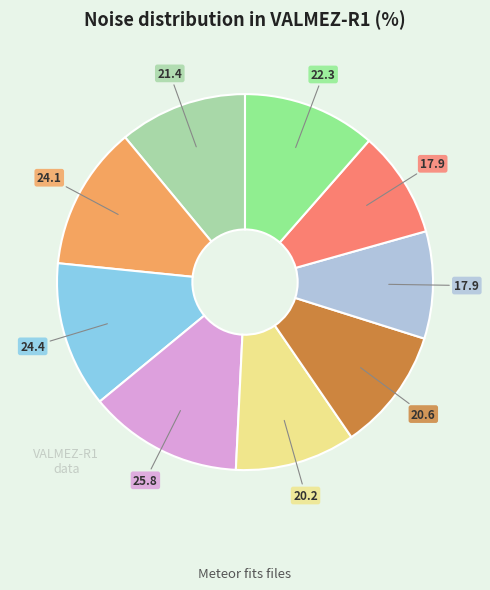

Is there any slice that represents more than half of the pie?

No